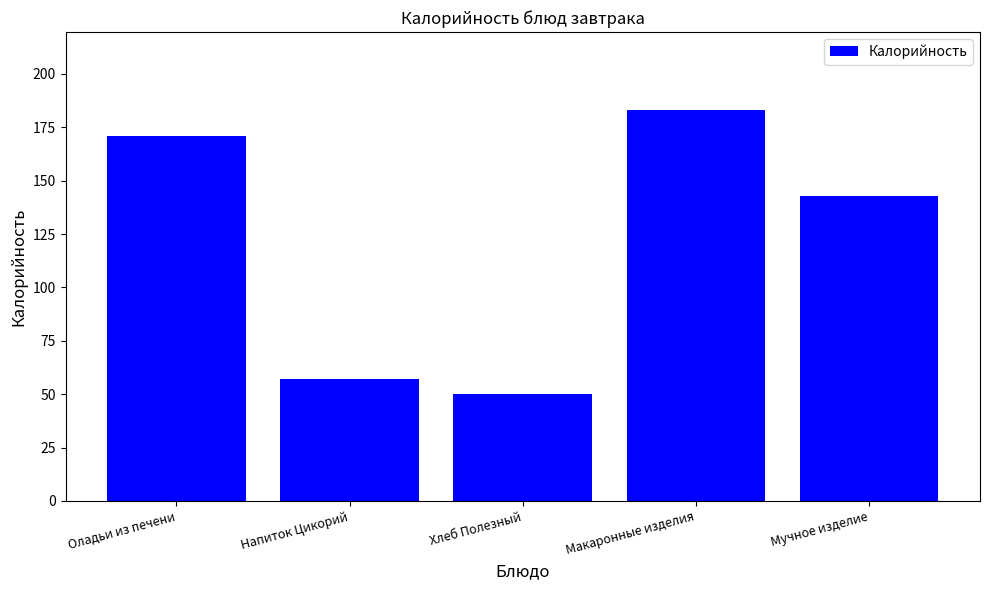

Which category has the highest value across all series?

Макаронные изделия